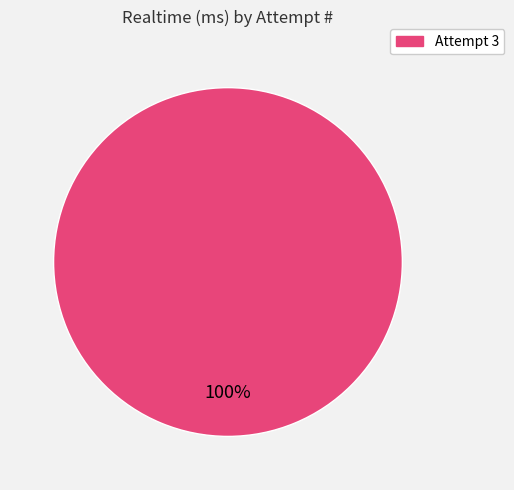

Does any single category account for the majority?

Yes